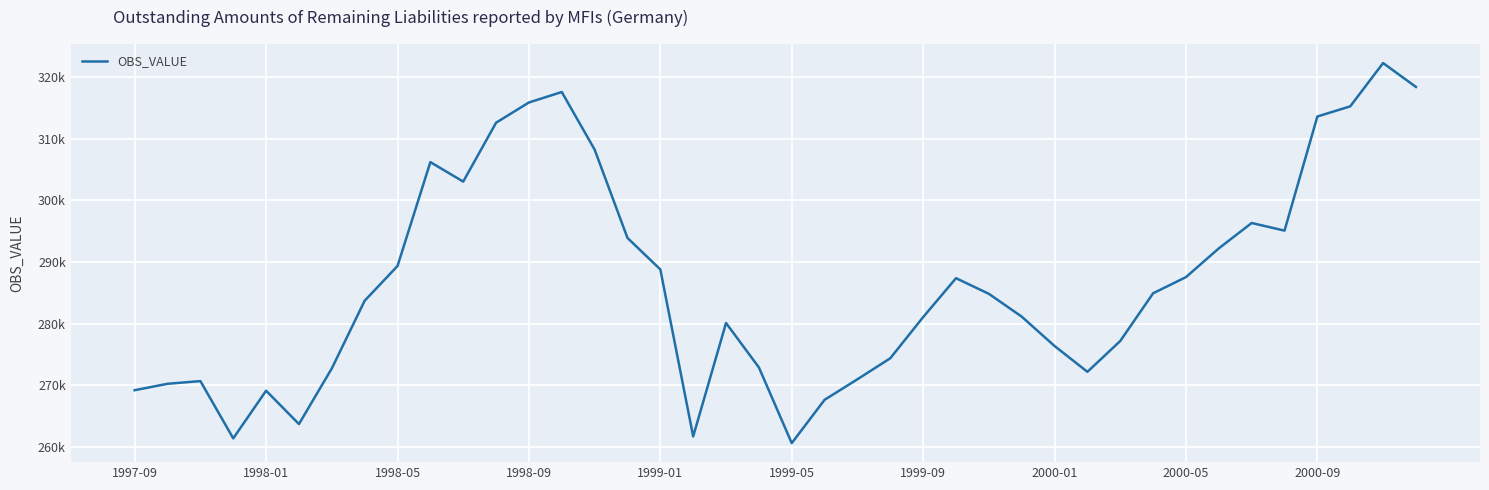

Is this an area chart (filled region under the line)?

No